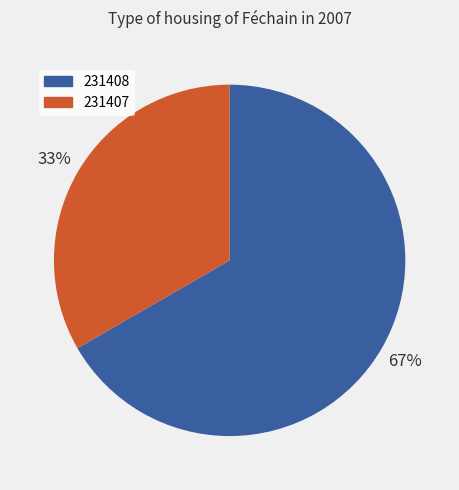

To the nearest percent, what portion does 231408 represent?

67%